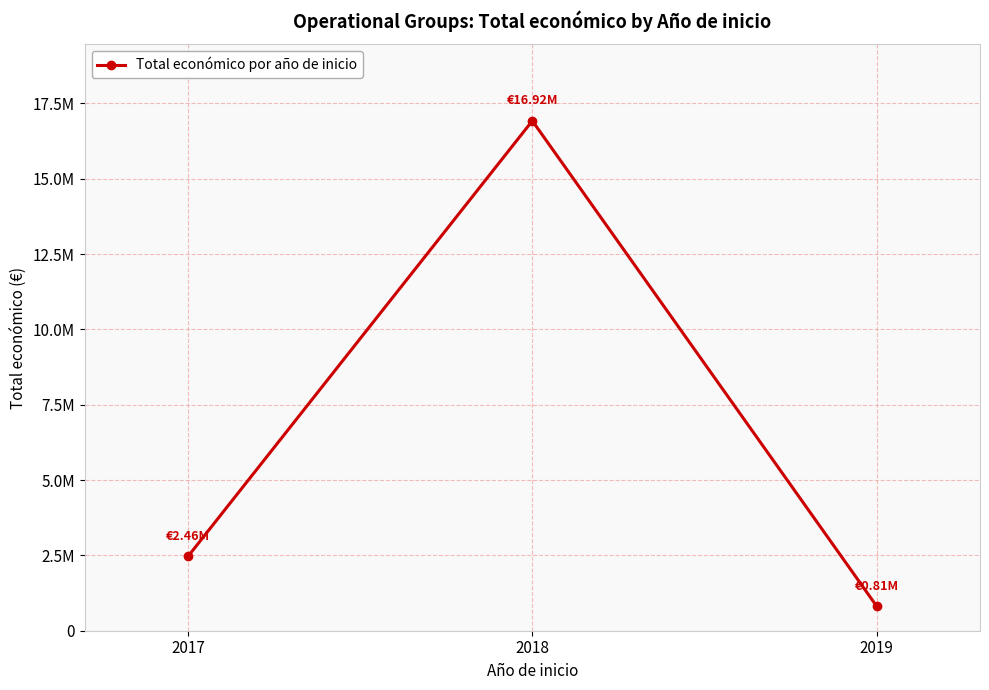

Is this an area chart (filled region under the line)?

No